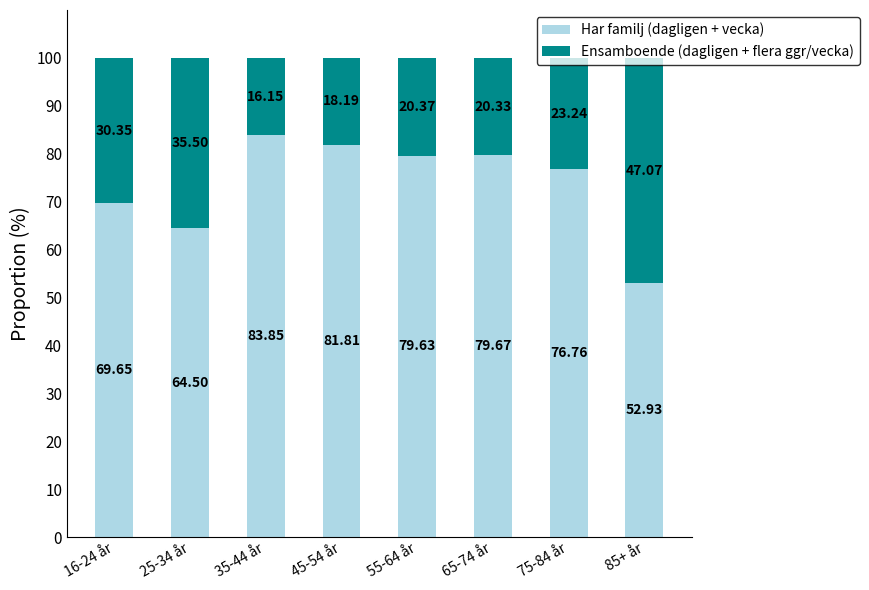

What is the lowest value of the Har familj (dagligen + vecka) series?

52.9